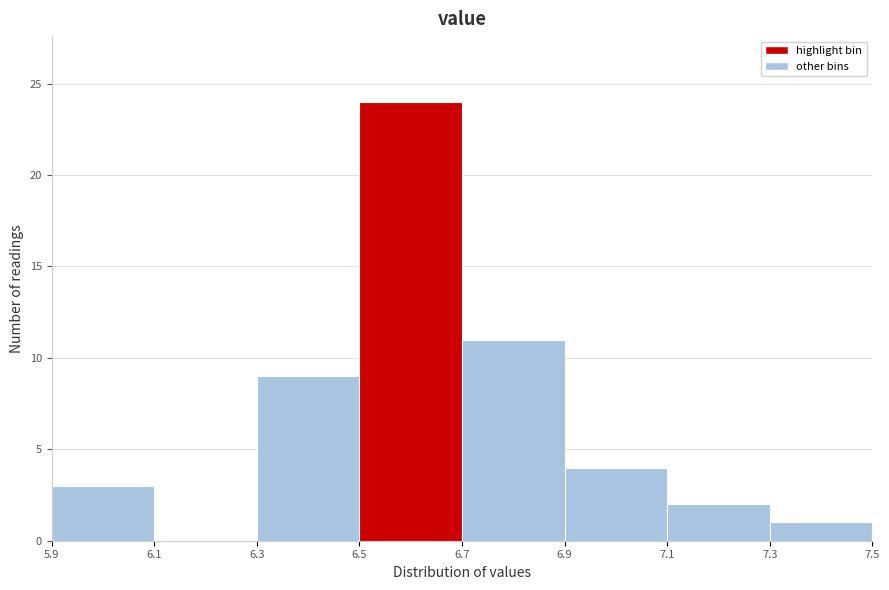

Reading left to right, transcribe this chart: for each bar, give the range it covers on the x-axis and its height. The values are not printed on the chart, so give them approximately, as read against the axis.

5.9 to 6.1: 3
6.1 to 6.3: 0
6.3 to 6.5: 9
6.5 to 6.7: 24
6.7 to 6.9: 11
6.9 to 7.1: 4
7.1 to 7.3: 2
7.3 to 7.5: 1